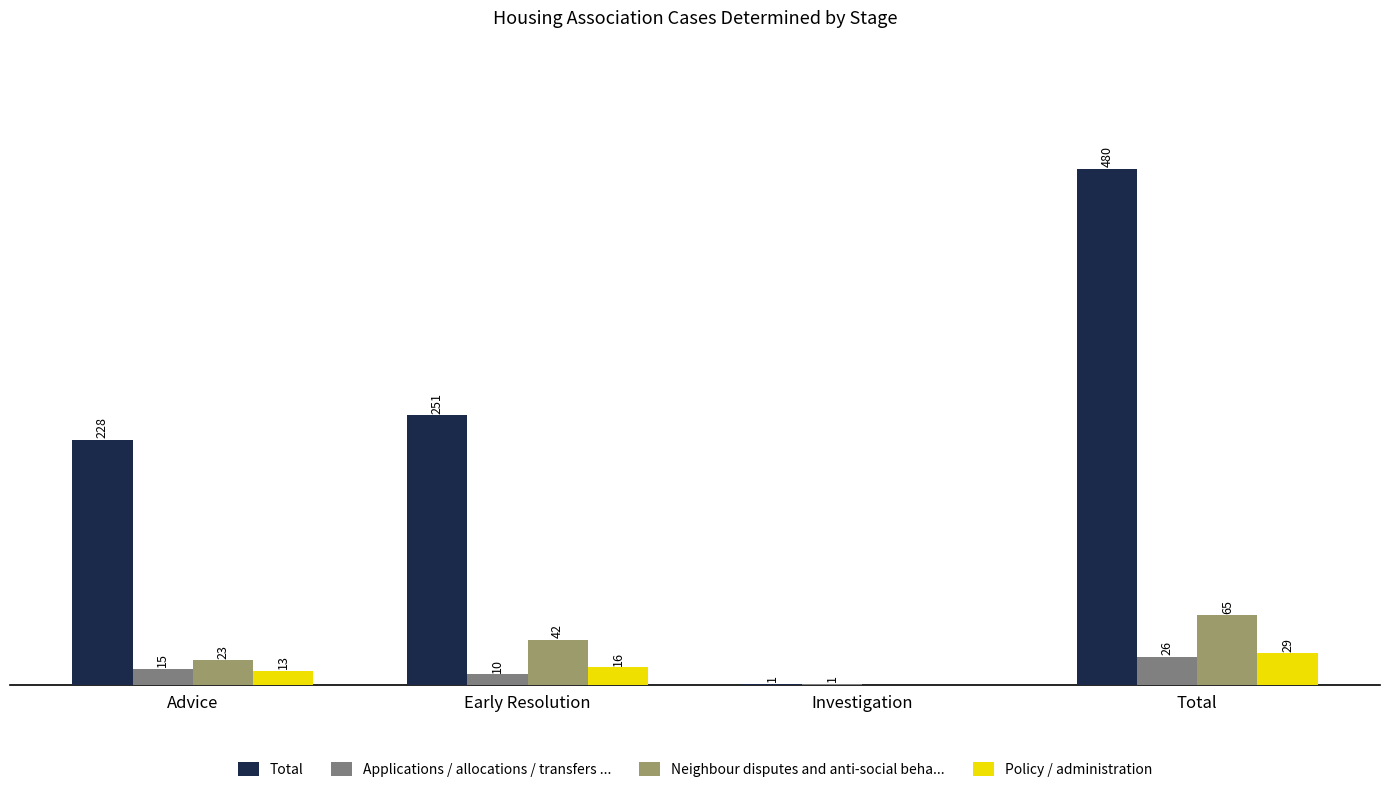

Which category has the highest value in the Total series?

Total